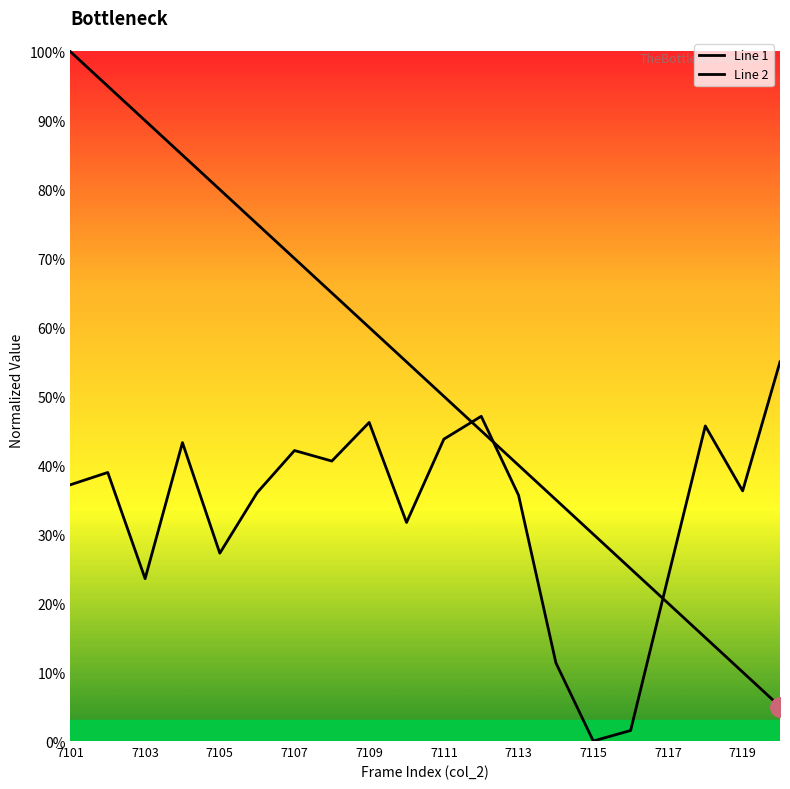

Which series has the largest range (max minus min)?

Line 1